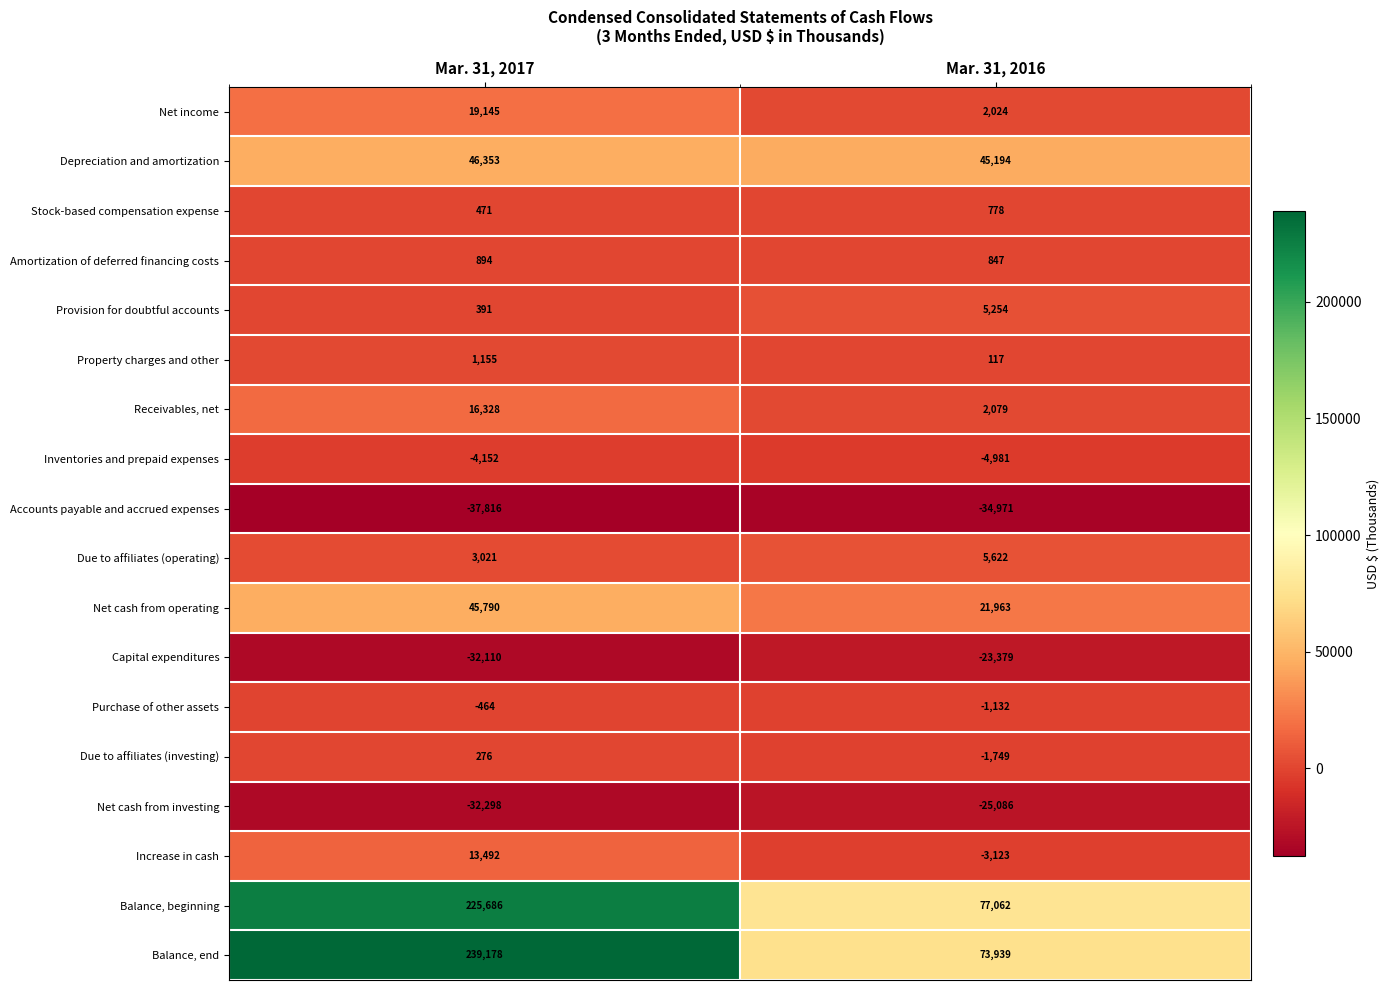

Read the Depreciation and amortization value at Mar. 31, 2017, to the nearest 100.

46400